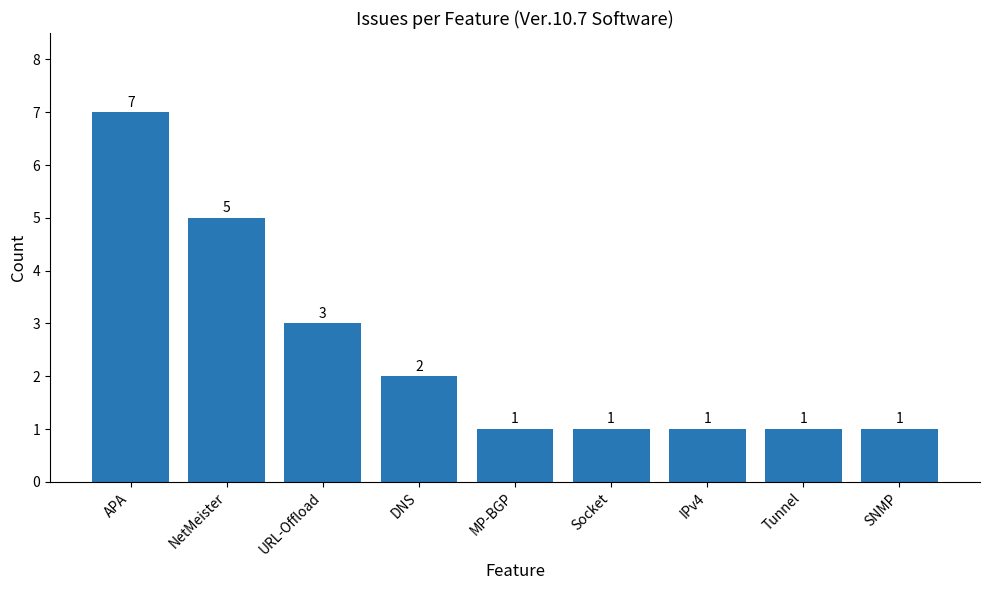

Are the bars horizontal?

No